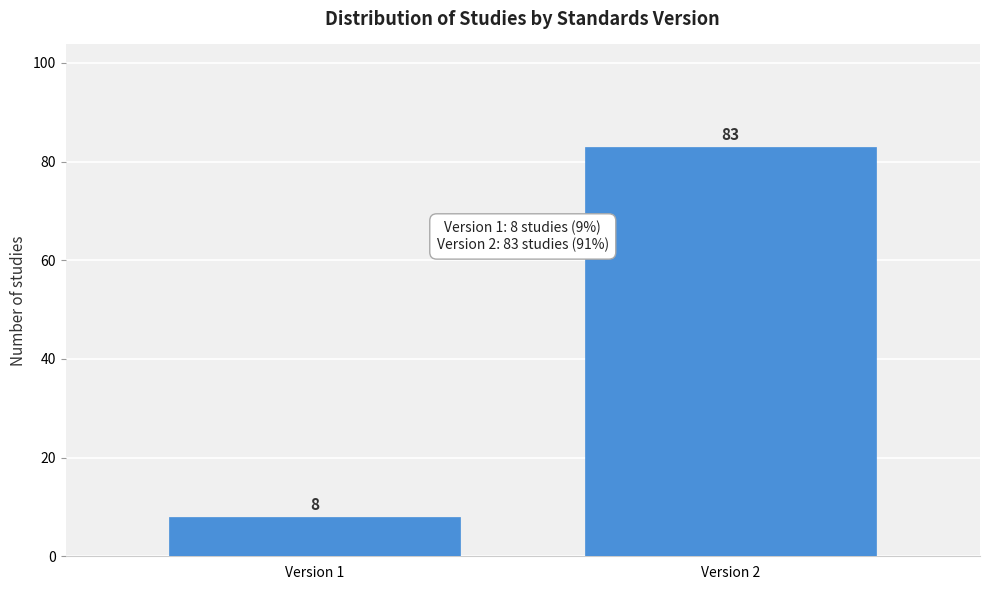

Reading left to right, what are all the values shown in this chart?

Version 1=8	Version 2=83